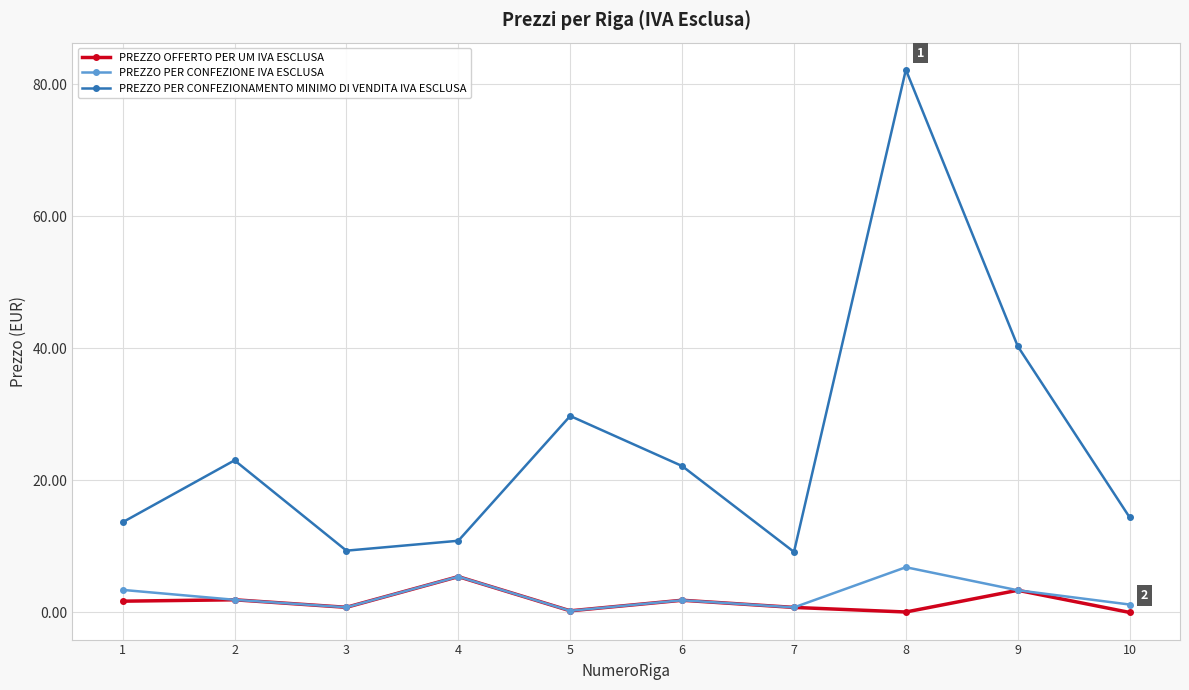

The value of PREZZO PER CONFEZIONAMENTO MINIMO DI VENDITA IVA ESCLUSA at 4 is 19.4. True or false?

False